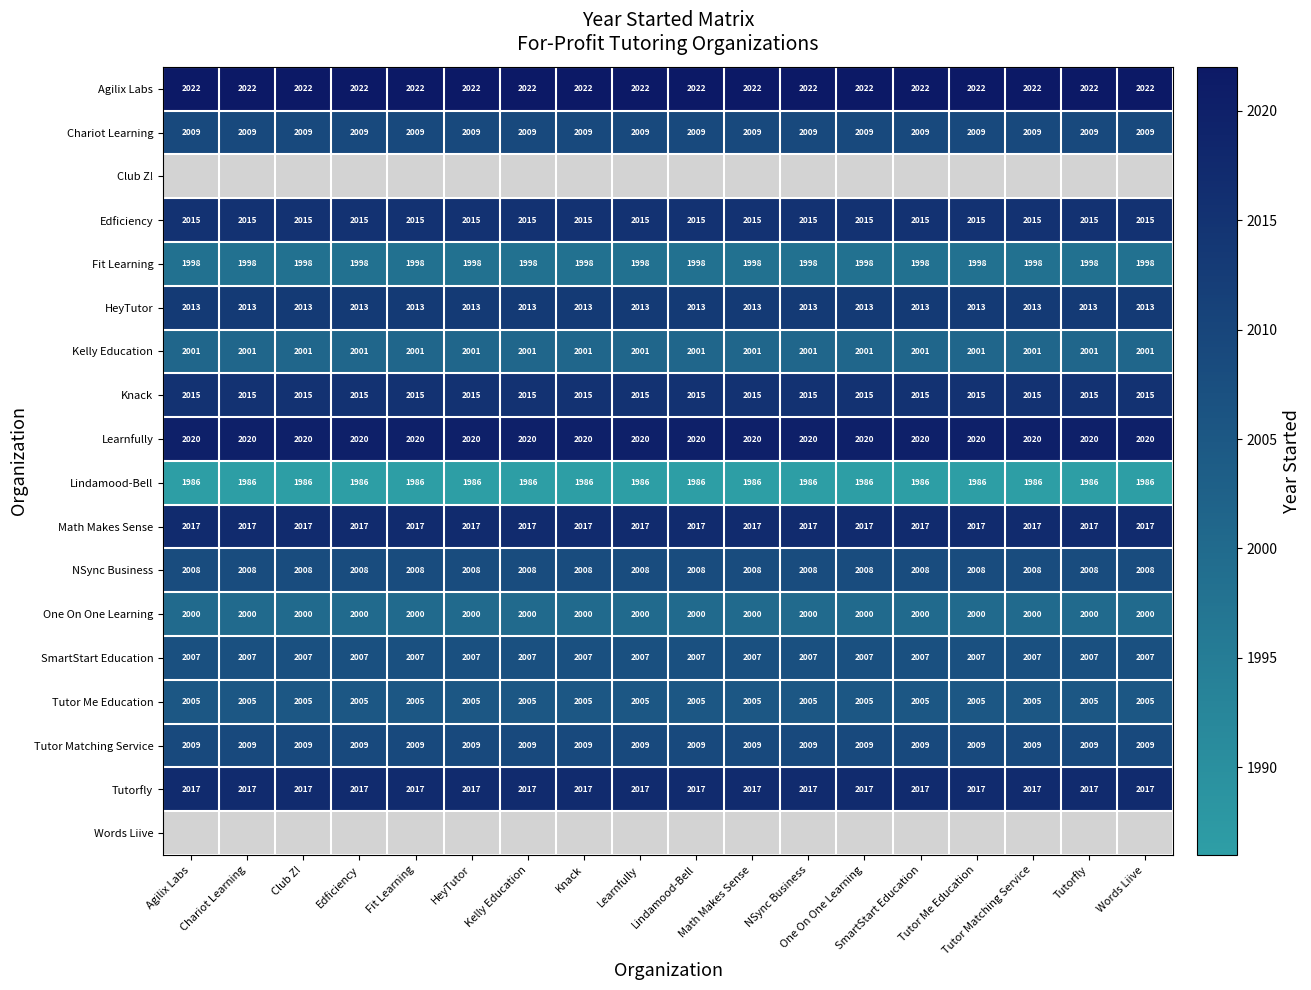

Is the value of Lindamood-Bell at Edficiency greater than the value of Knack at Tutor Matching Service?

No